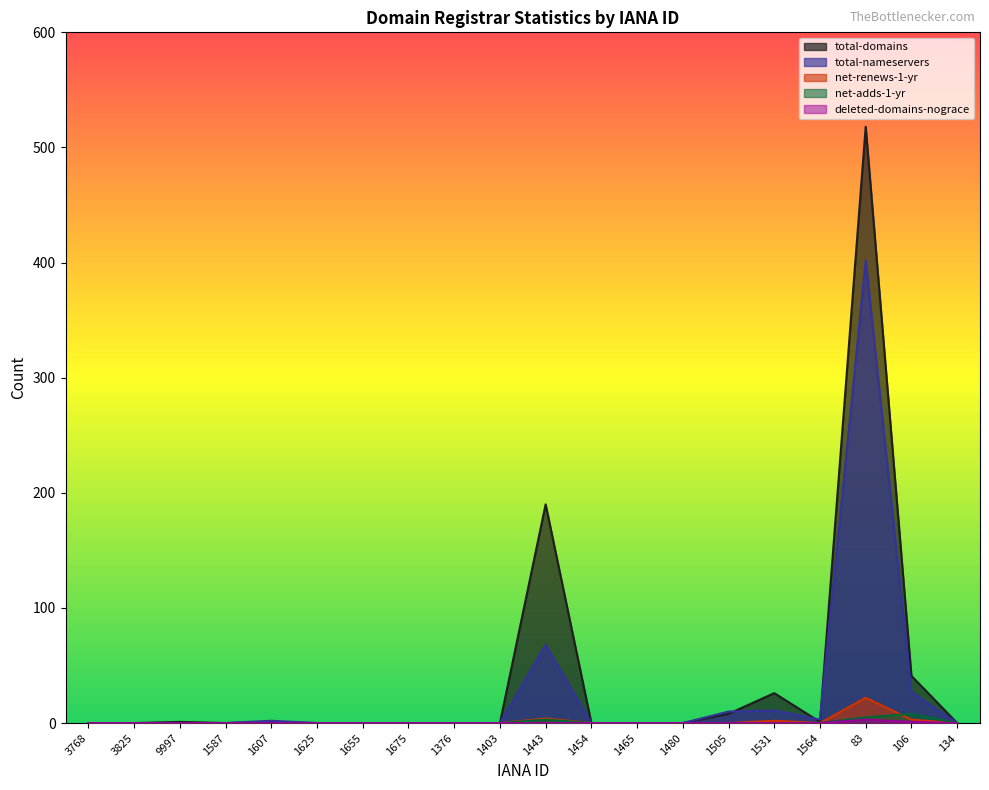

Rank the series by their maximum value, from highest to lowest.

total-domains, total-nameservers, net-renews-1-yr, net-adds-1-yr, deleted-domains-nograce